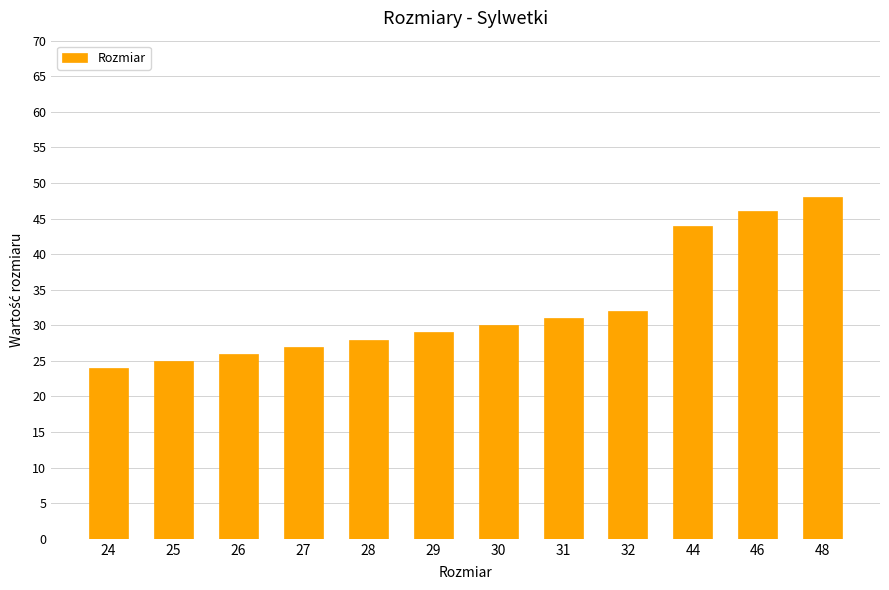

The chart shows a value of 25 at 25. True or false?

True